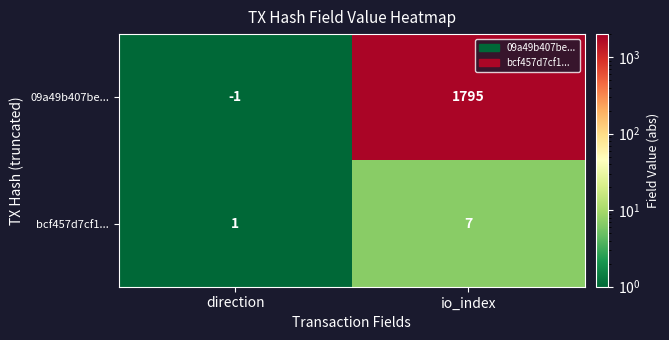

What is the difference between the highest and lowest values at io_index?

1788